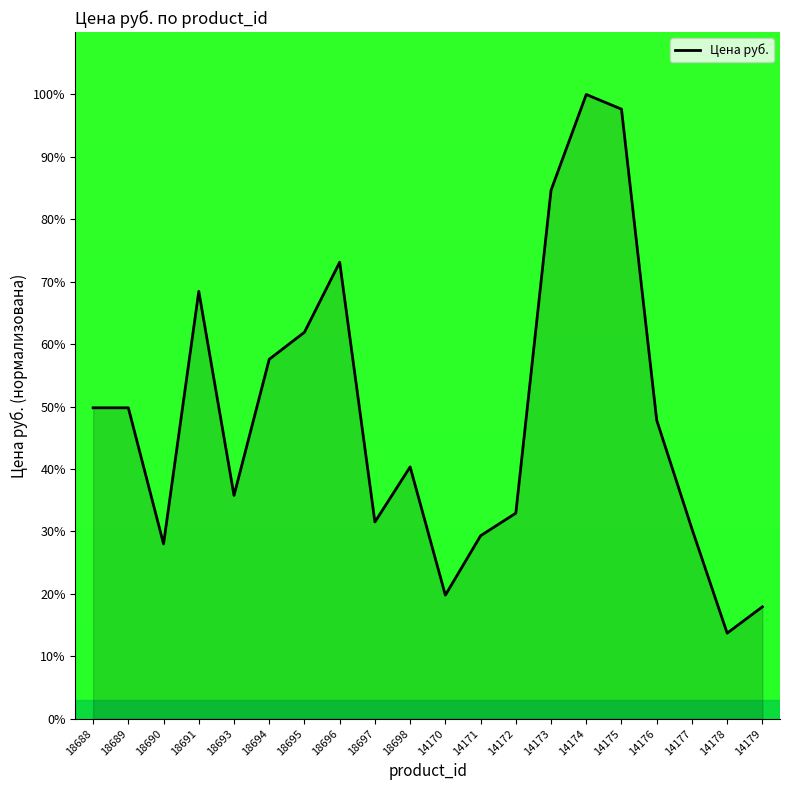

Approximately how many times larger is the value at 18696 compared to 14176?

1.5